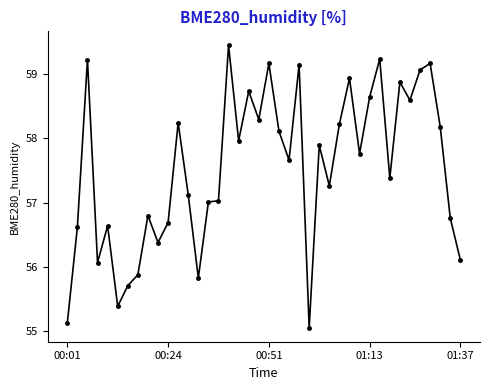

Is this an area chart (filled region under the line)?

No